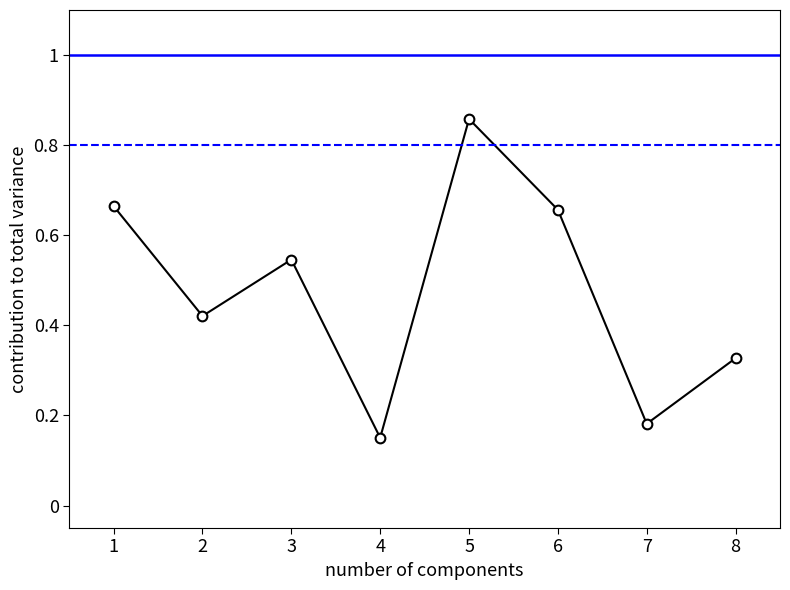

Which category has the lowest value across all series?

4